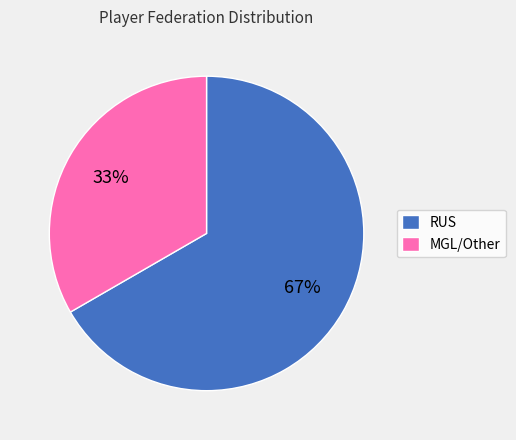

To the nearest percent, what percentage of the pie is MGL/Other?

33%